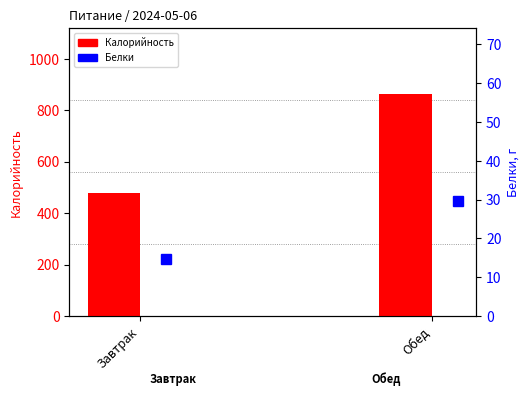

How many data points in Калорийность are above 861?

1